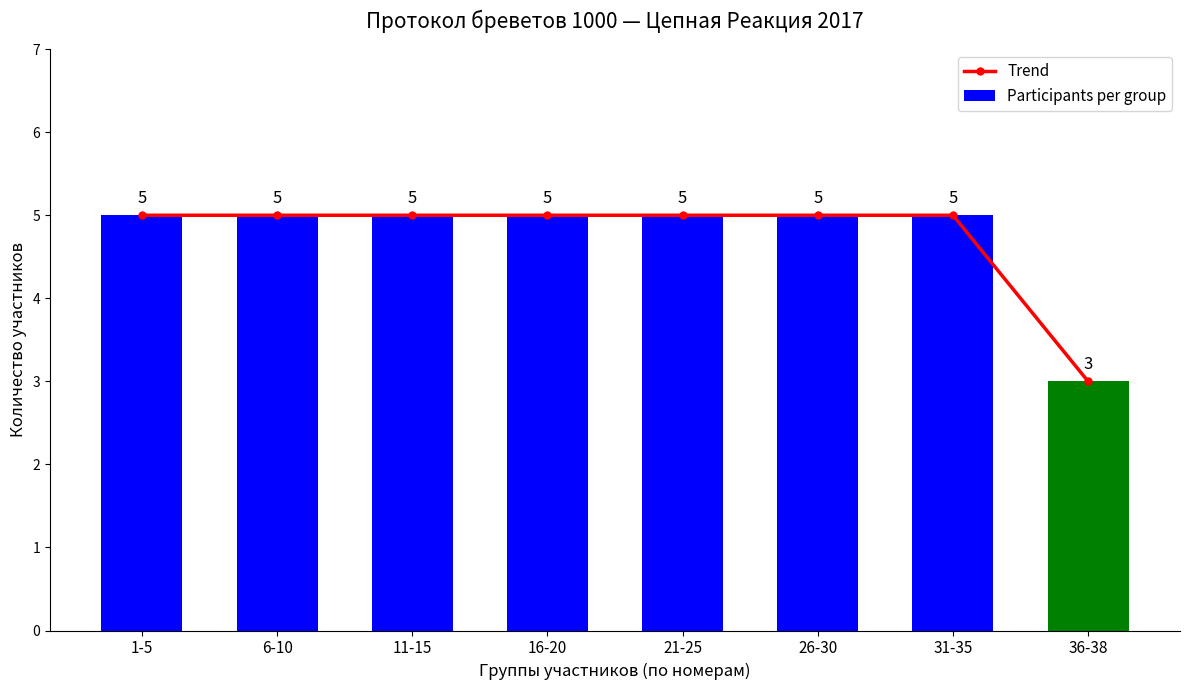

At which category is the sum across all series the highest?

1-5